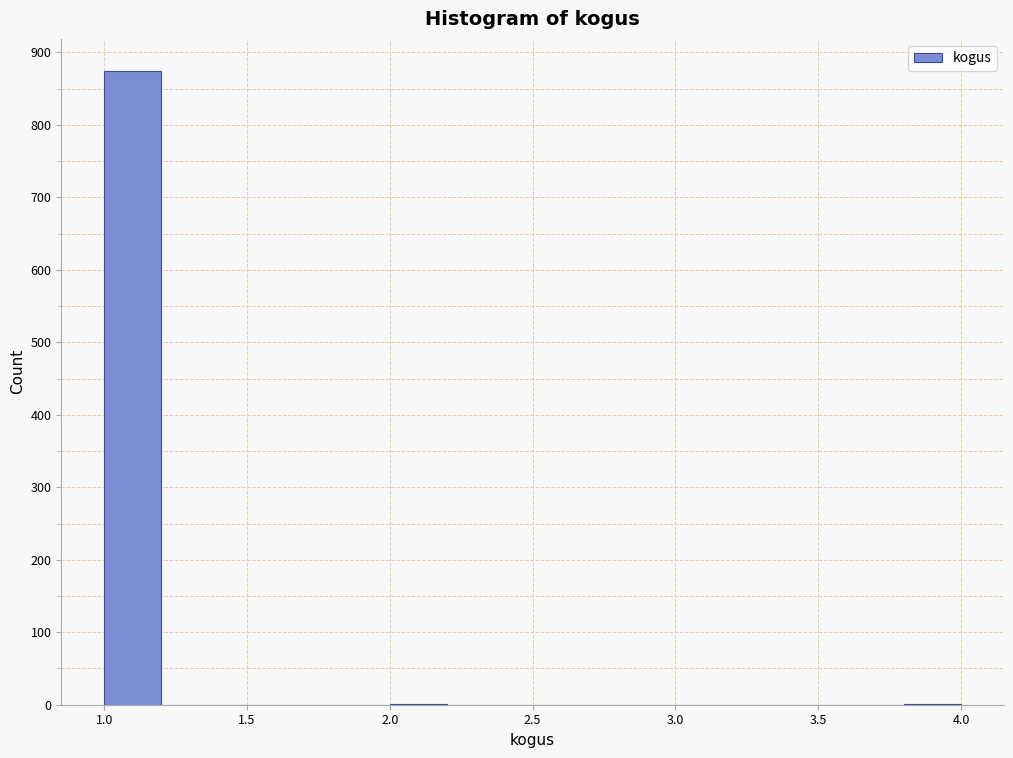

Which range on the x-axis has the tallest bar?

1.0 to 1.2